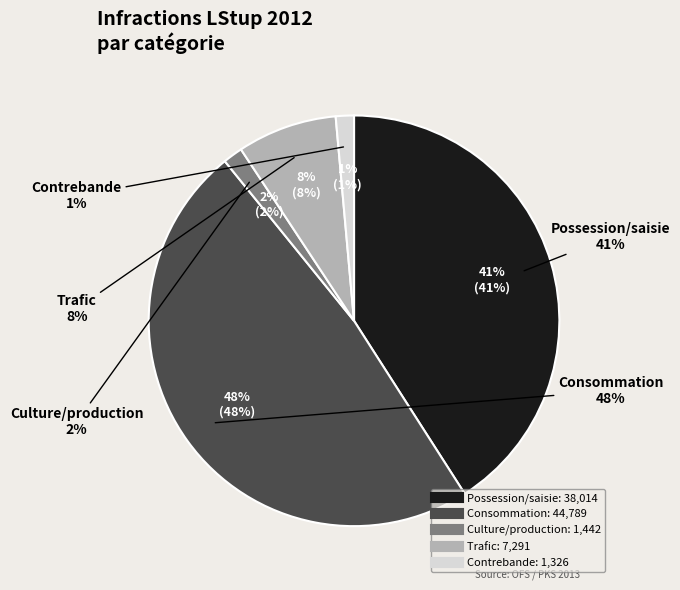

Does Consommation represent more than half of the total?

No